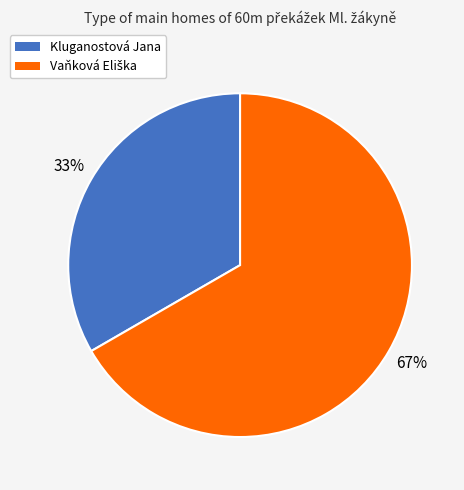

The Kluganostová Jana slice represents 33% of the pie. True or false?

True